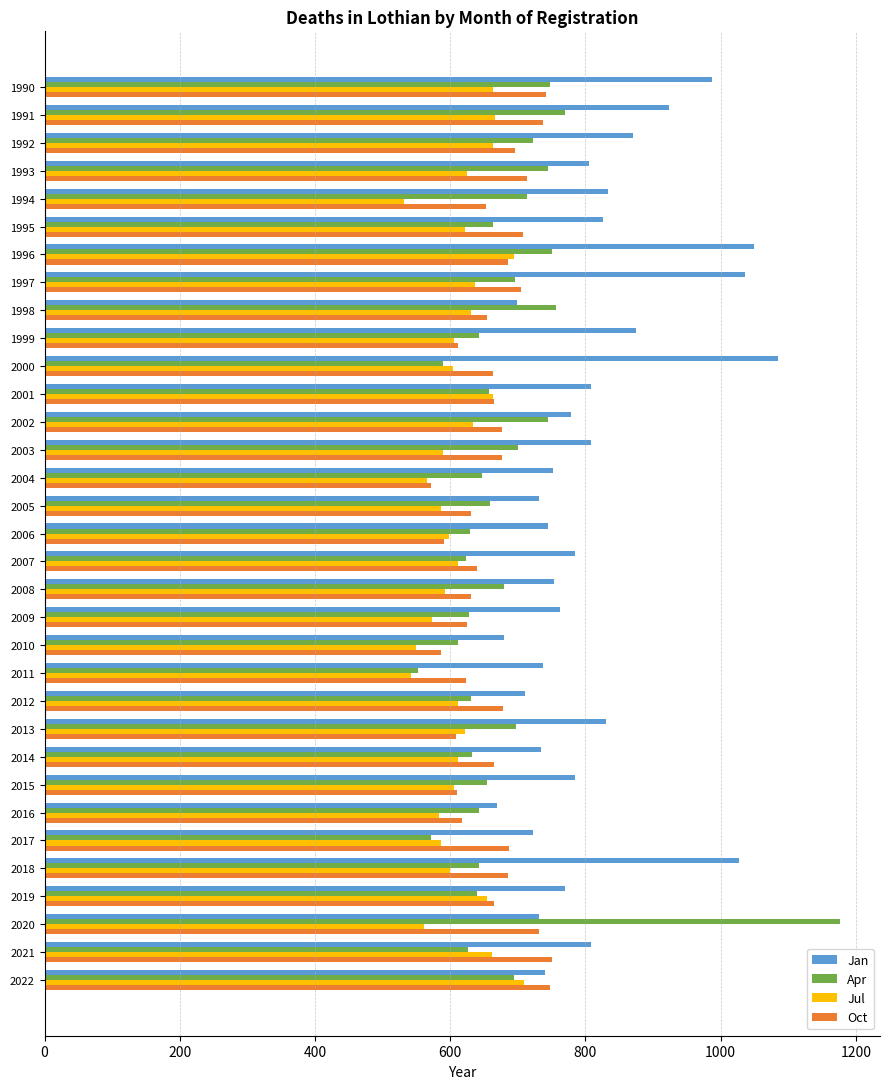

The Oct series shows 591 at 2006. True or false?

True